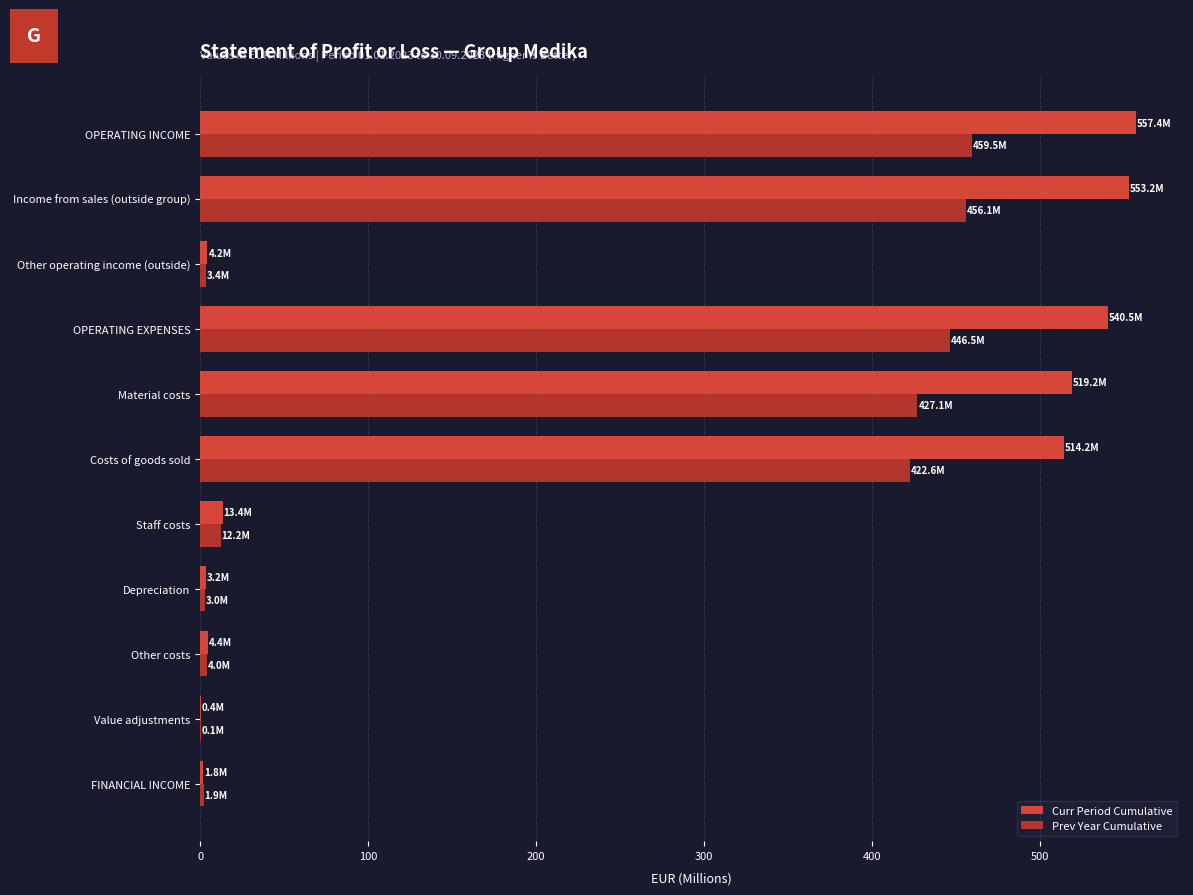

How many series are shown in this chart?

2